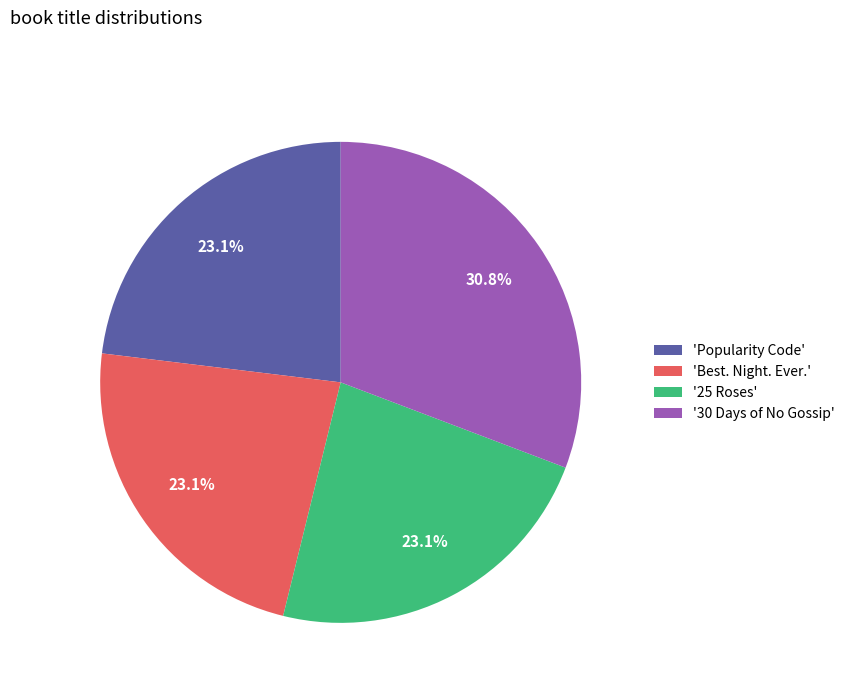

Is 'Best. Night. Ever.' the majority of the pie?

No